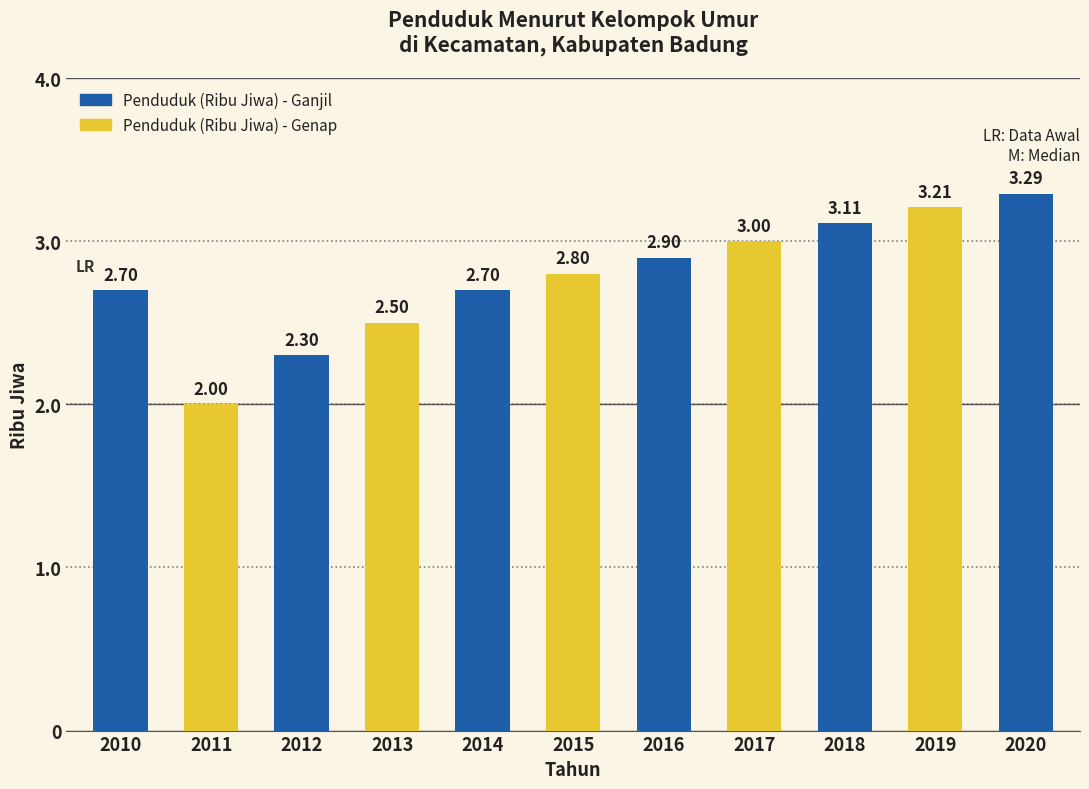

Reading left to right, transcribe all the data shown in this chart.

2010=2.7	2011=2.0	2012=2.3	2013=2.5	2014=2.7	2015=2.8	2016=2.9	2017=3.0	2018=3.1	2019=3.2	2020=3.3